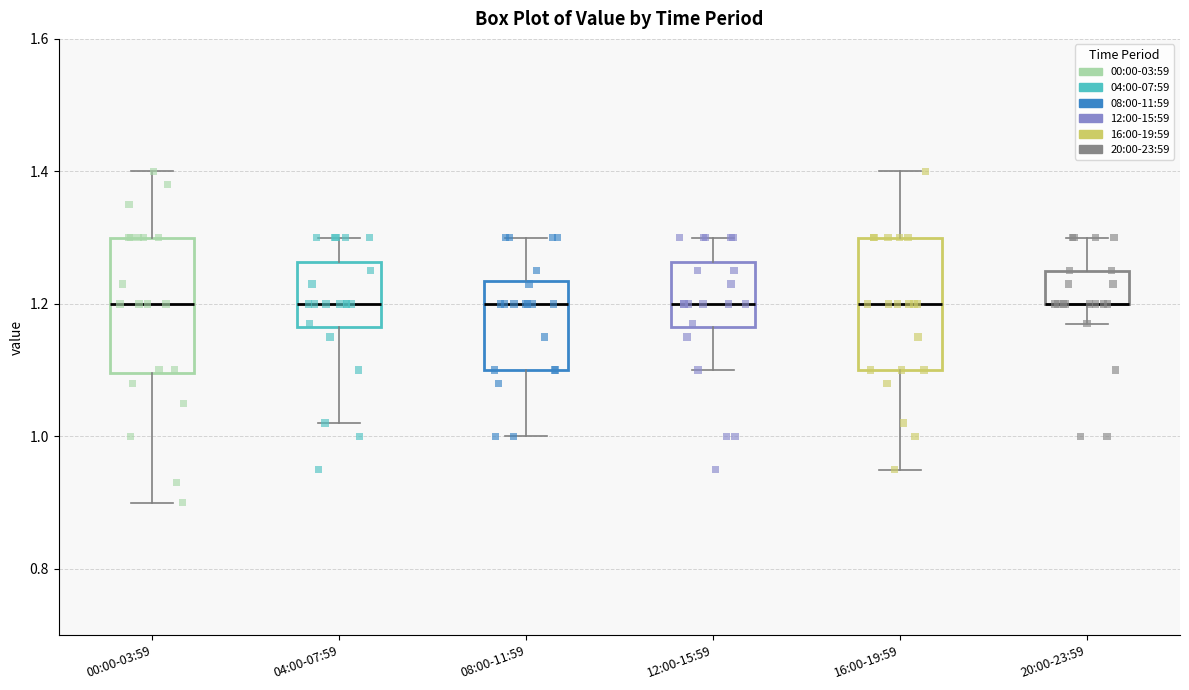

Where does the upper whisker of the box for 04:00-07:59 end on the y-axis? The values are not printed on the chart, so give them approximately, as read against the axis.

1.30